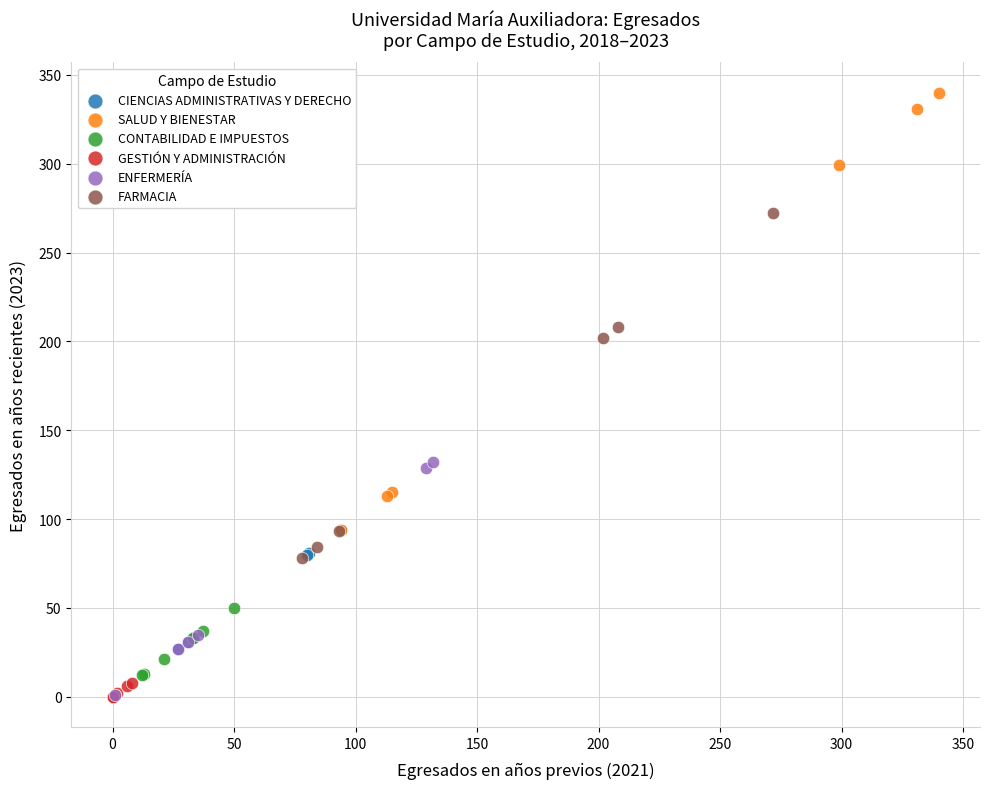

Which series reaches the maximum Y coordinate?

SALUD Y BIENESTAR